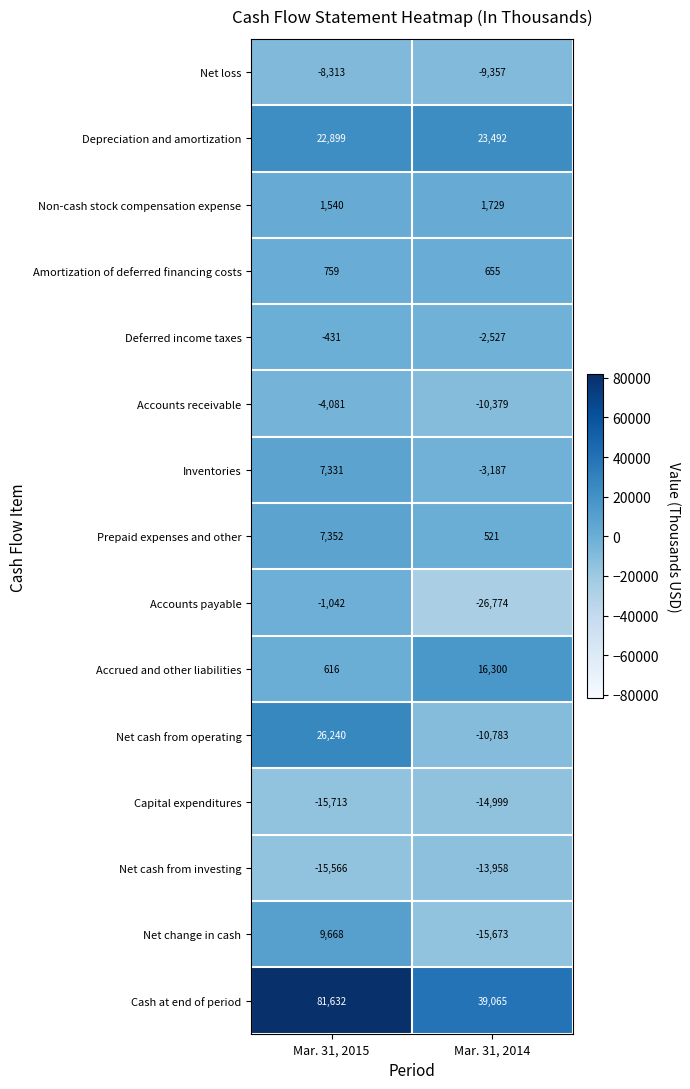

How many categories are shown in the chart?

2